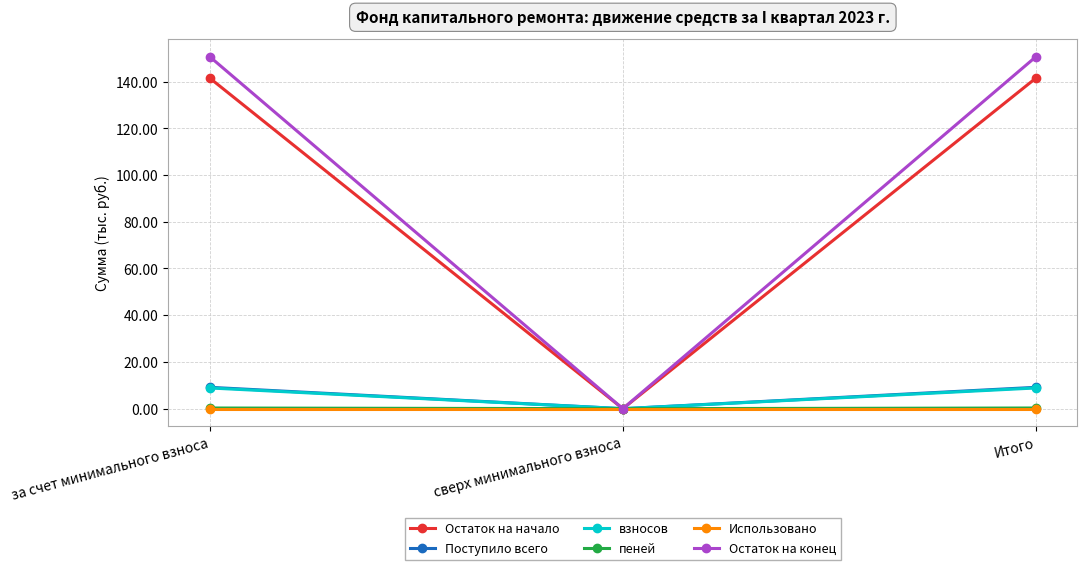

Which series has the largest range (max minus min)?

Остаток на конец